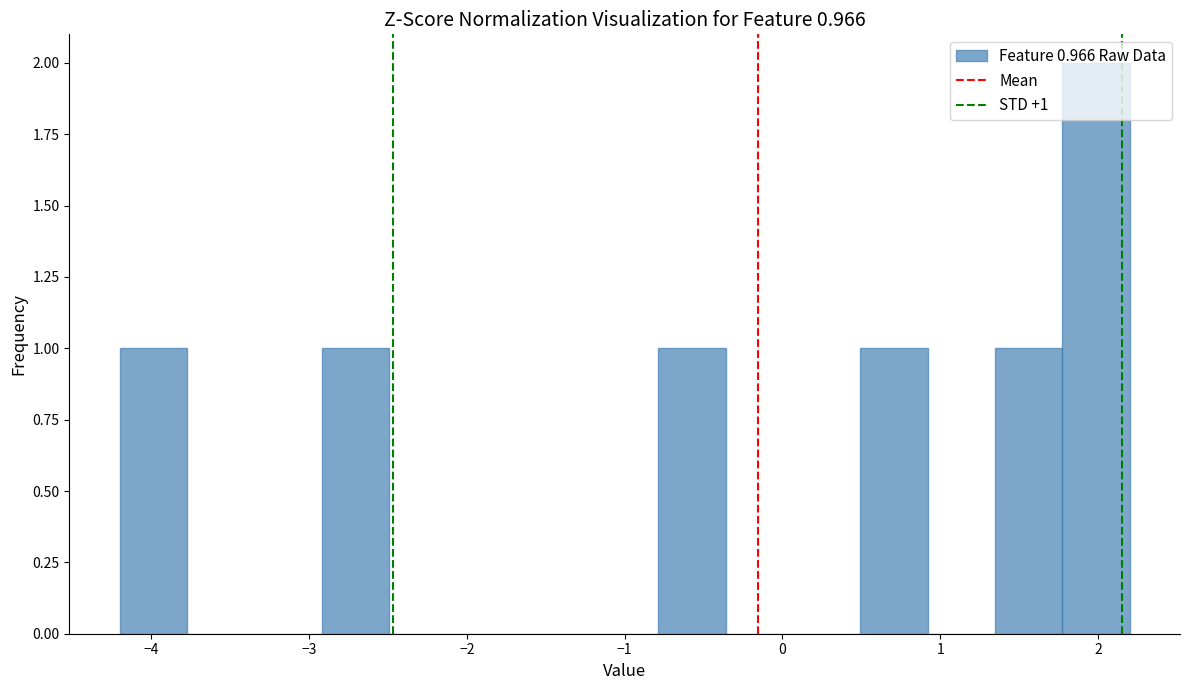

Over which range of the x-axis is the bar tallest?

1.8 to 2.2